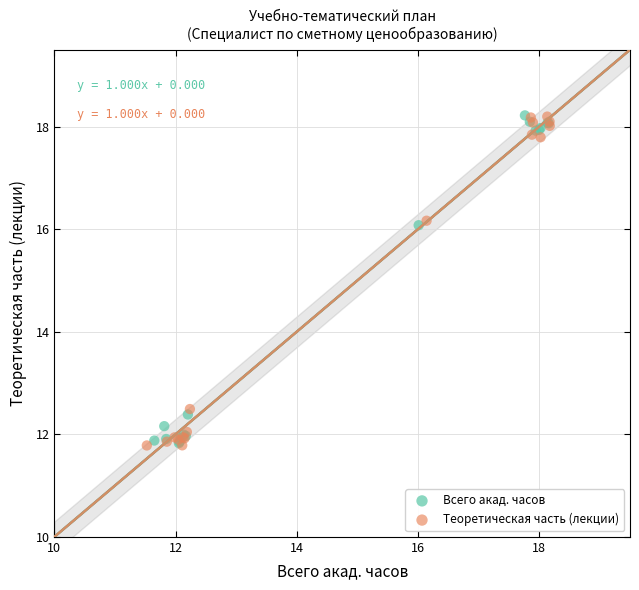

Which series has the largest Y range (max minus min)?

Теоретическая часть (лекции)